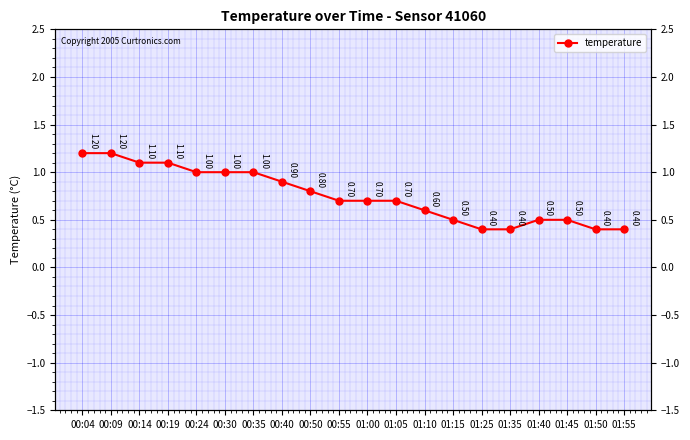

Is this an area chart (filled region under the line)?

No